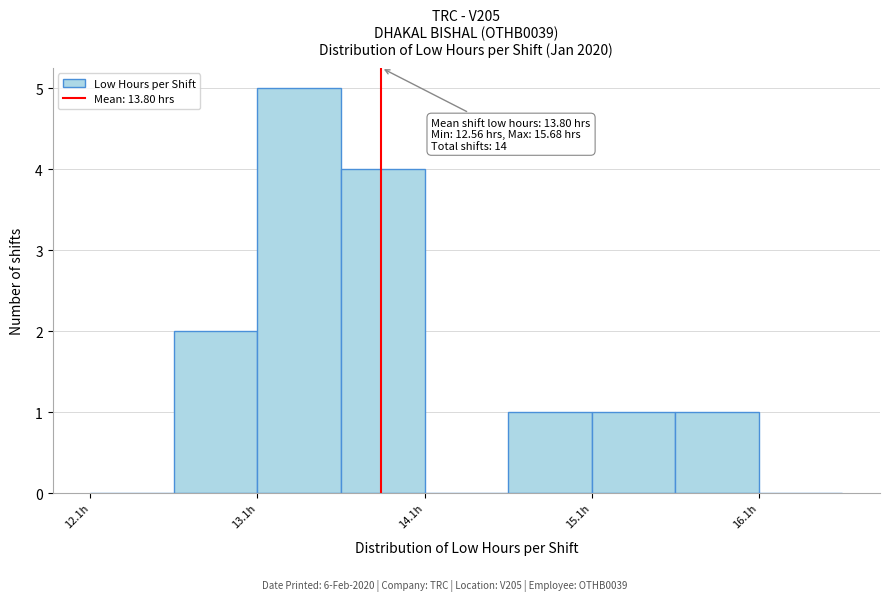

Which range on the x-axis has the tallest bar?

13.06 to 13.56